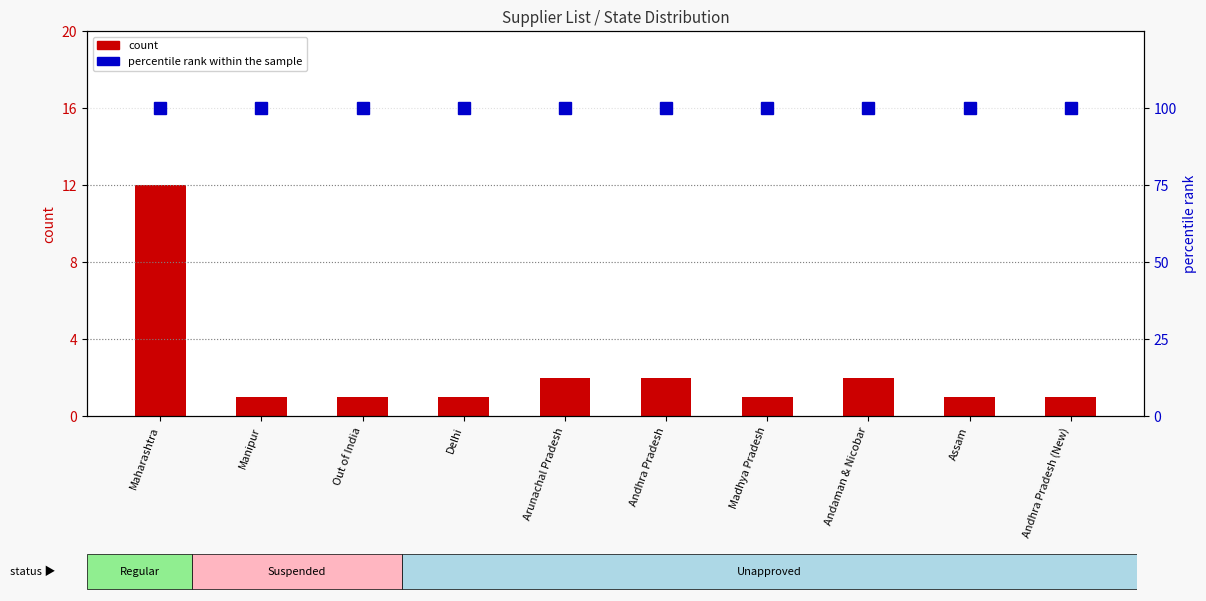

The count series shows 0 at Out of India. True or false?

False